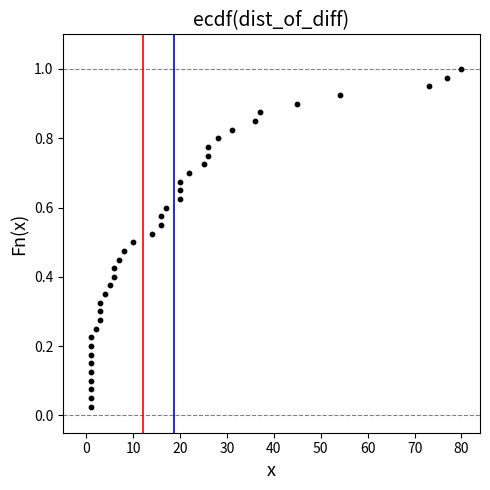

What is the range of X values (max minus min)?

79.0